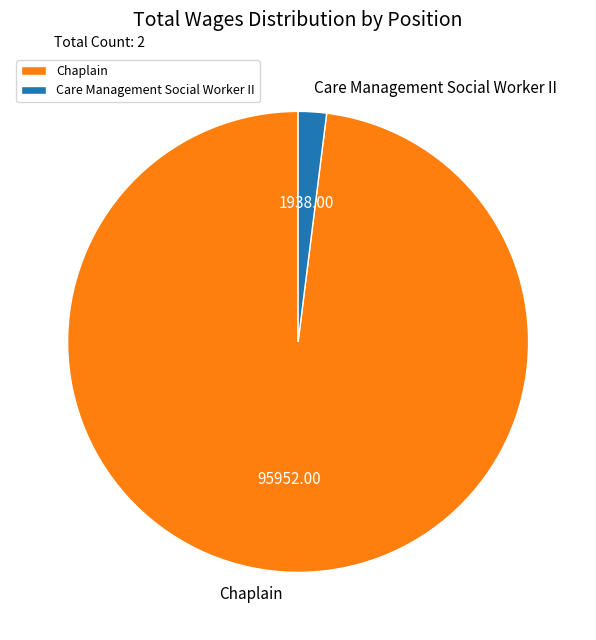

Count the number of slices in the pie.

2